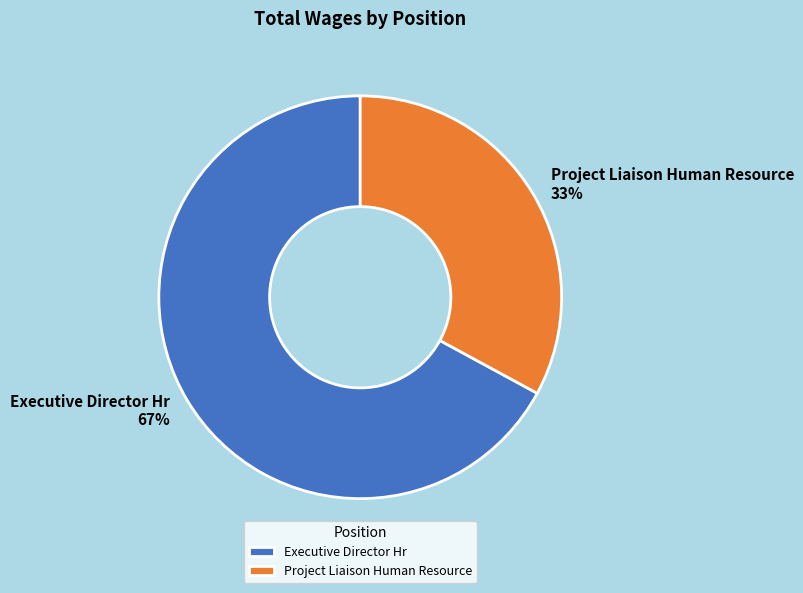

Do Project Liaison Human Resource and Executive Director Hr together represent more than half of the pie?

Yes